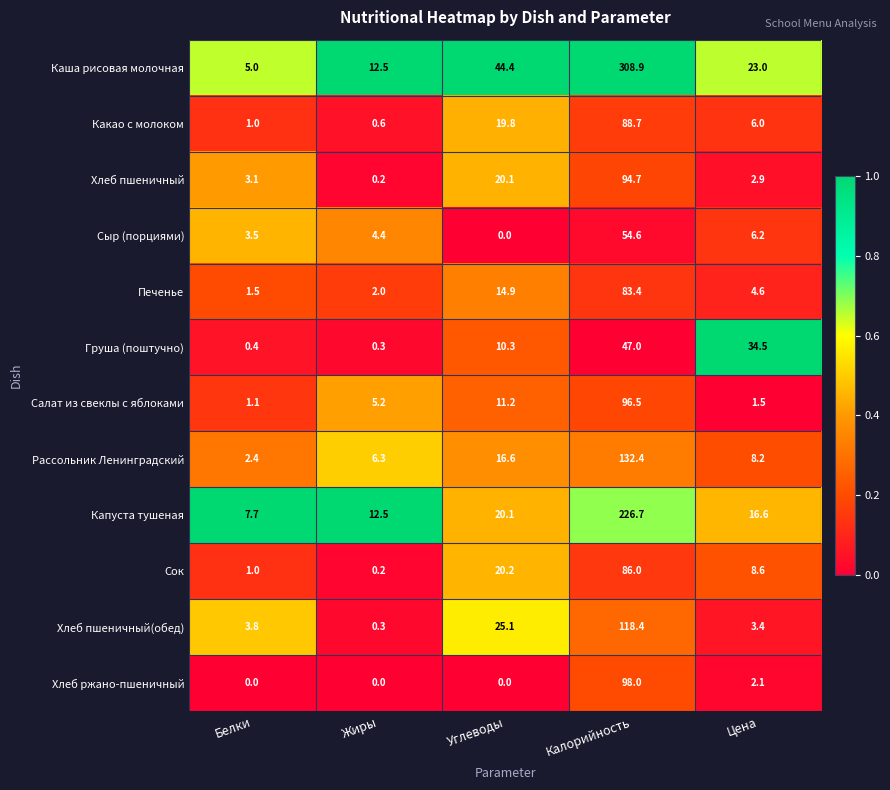

What is the difference between the maximum and second lowest values in the Сок series?

85.0